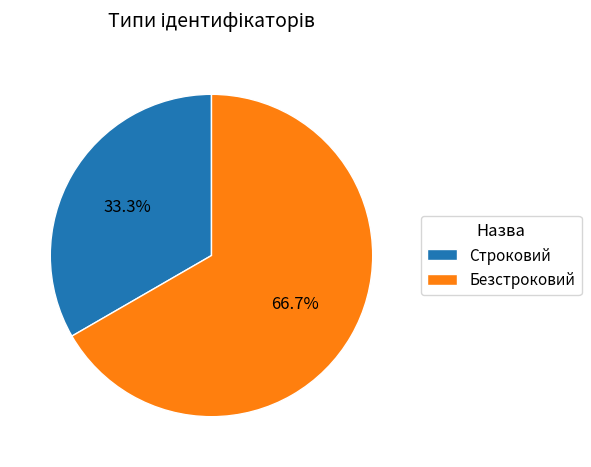

What percentage is the Безстроковий slice, to the nearest percent?

67%